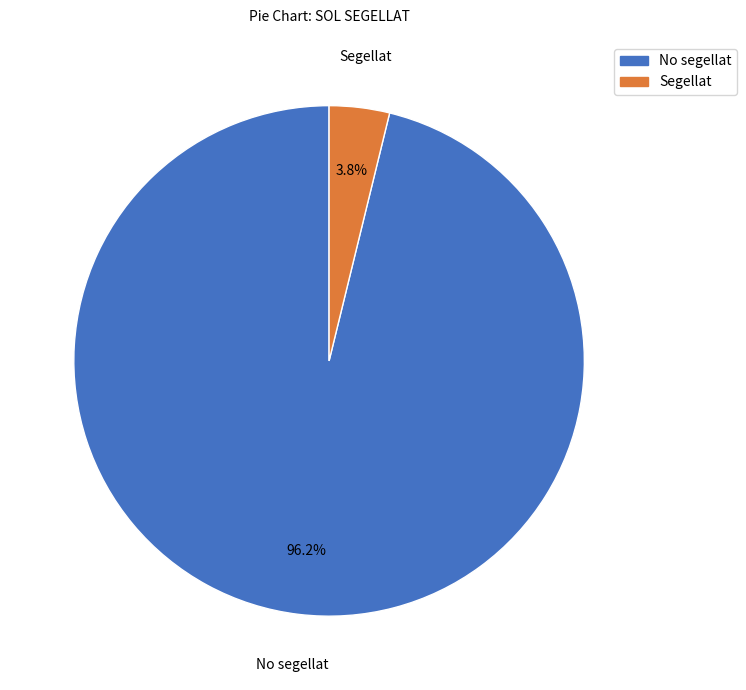

What is the smallest slice in the pie chart?

Segellat